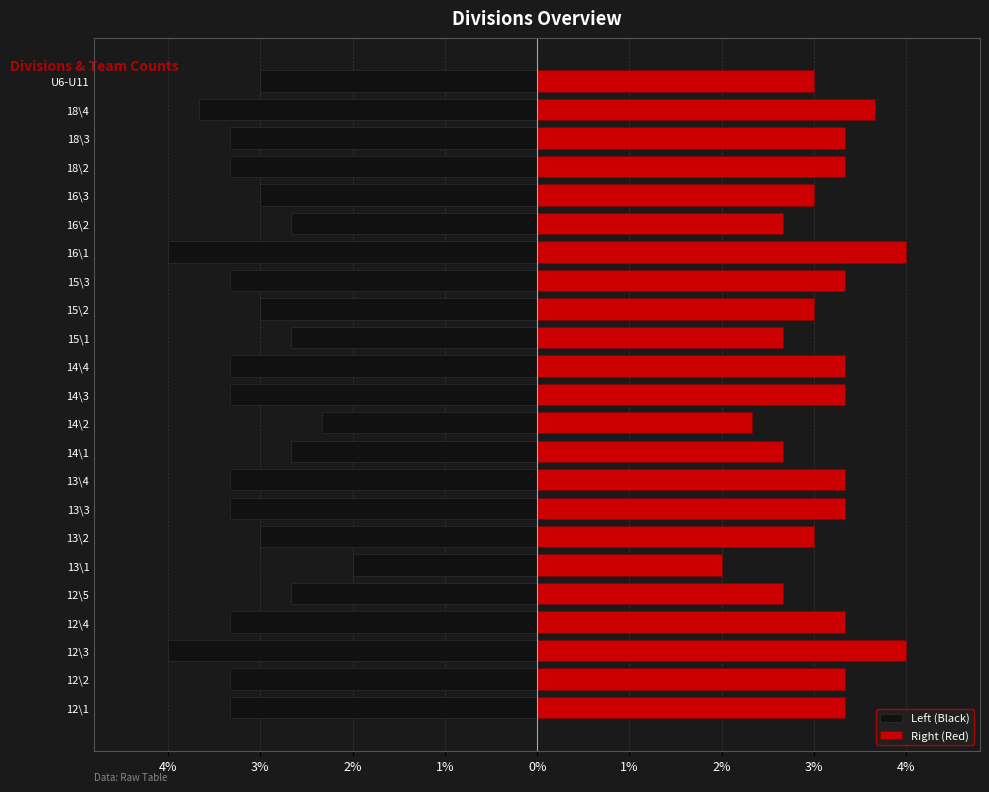

Are the bars grouped side by side (vs. stacked)?

Yes